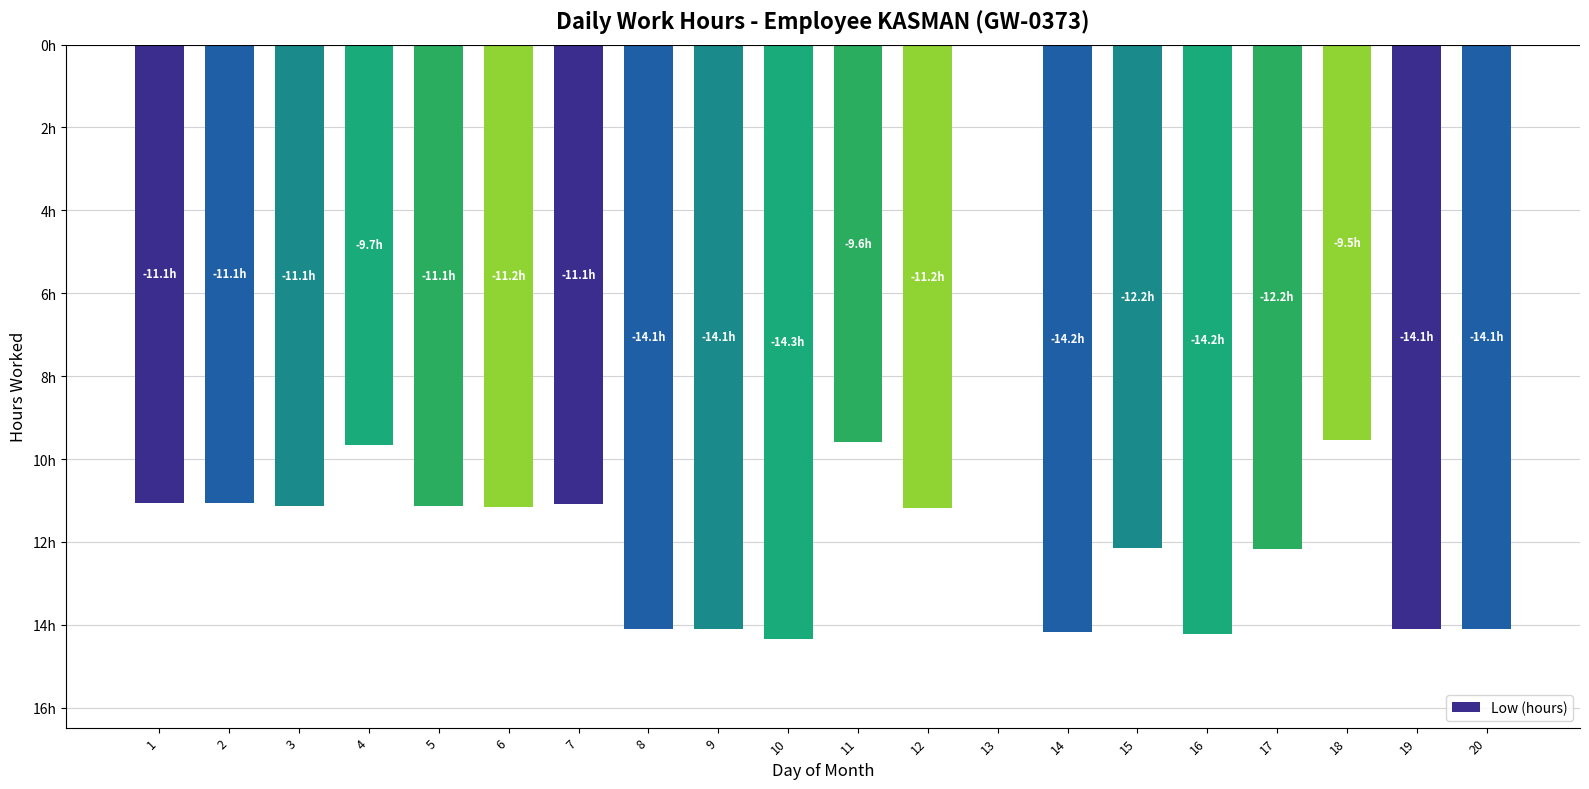

Rank the categories by value from lowest to highest.

10, 16, 14, 19, 8, 9, 20, 17, 15, 12, 6, 3, 5, 7, 2, 1, 4, 11, 18, 13